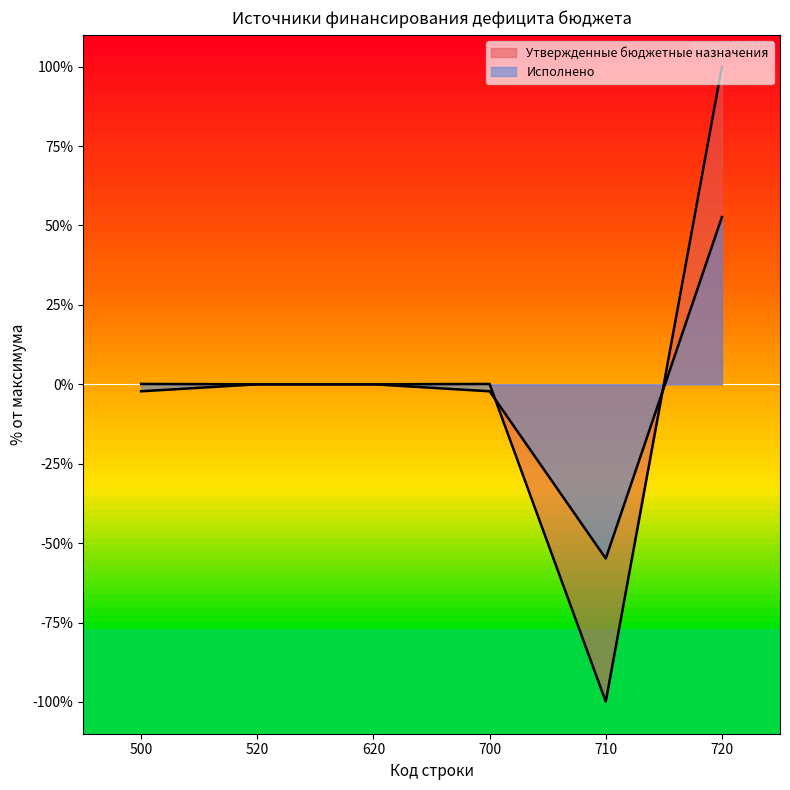

Between 520 and 500, which is larger?

500